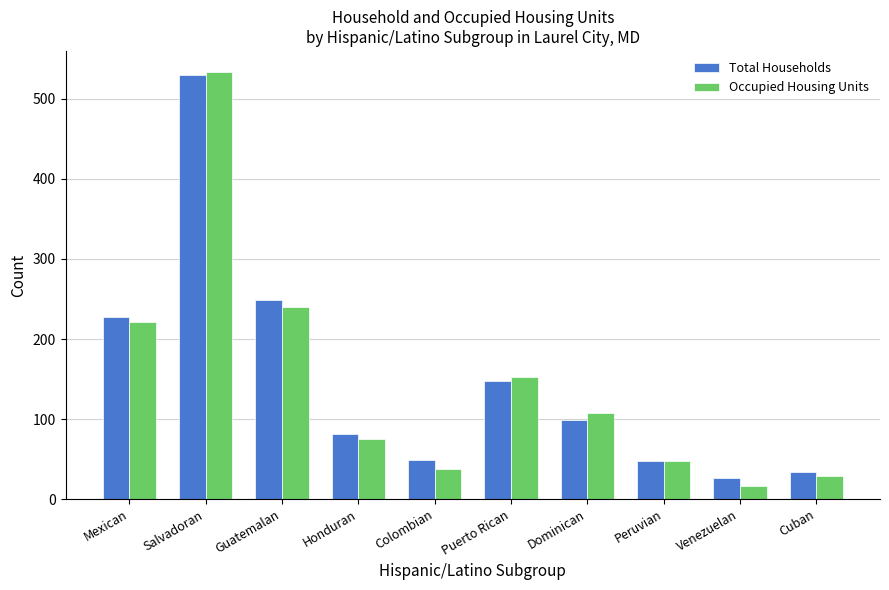

The Total Households series shows 37 at Dominican. True or false?

False